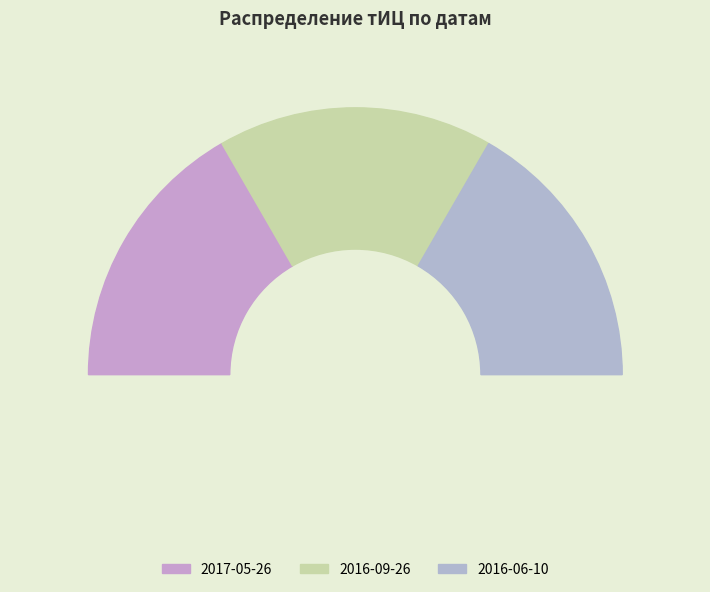

Is it true that 2015-05-28 is 0% of the pie?

True